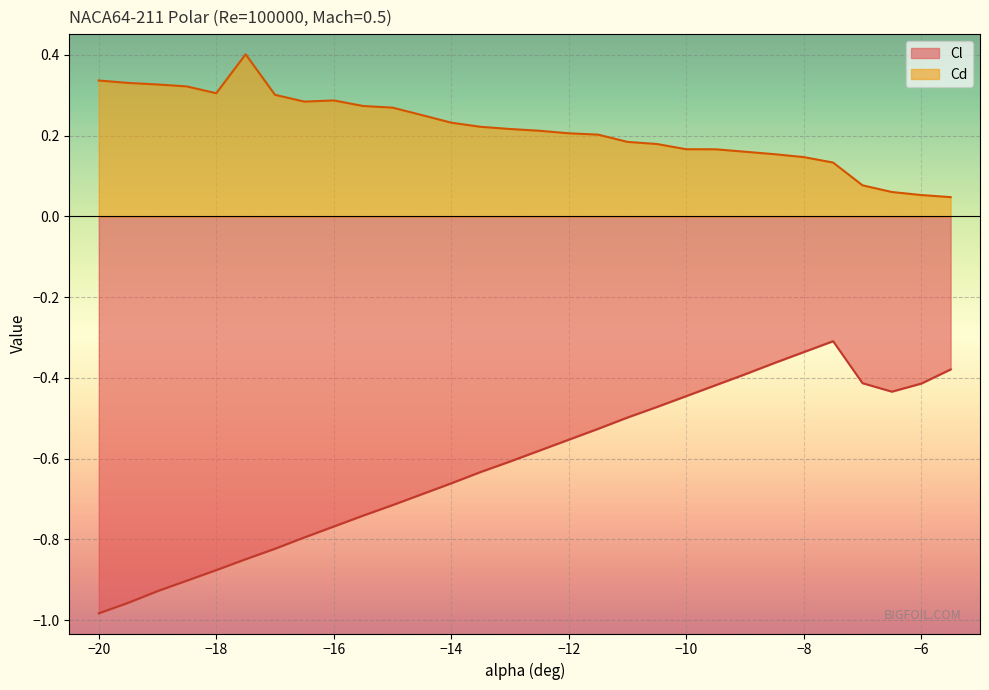

Which series has the largest range (max minus min)?

Cl